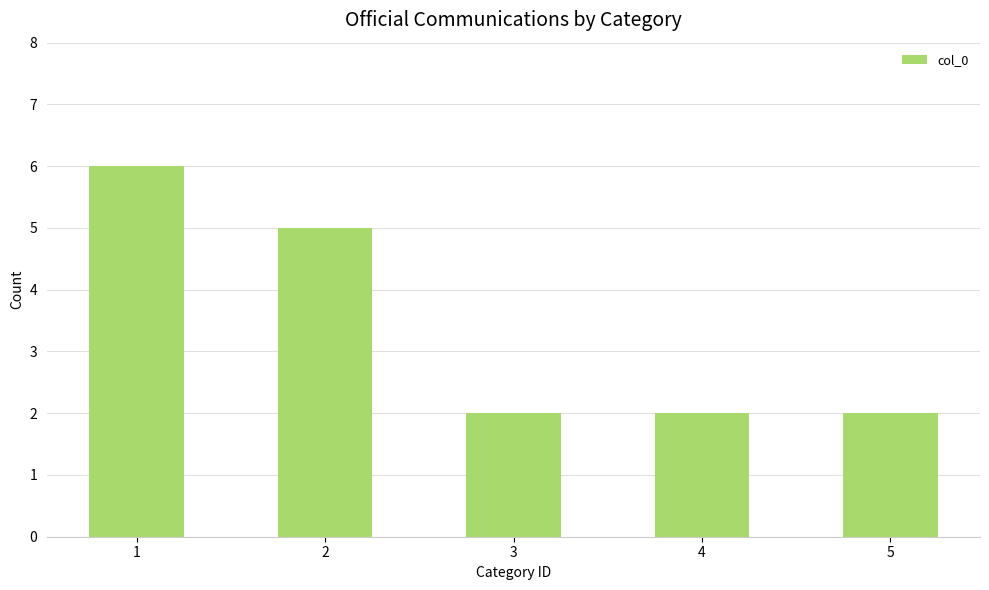

What is the value of the 4th bar from the left?

2